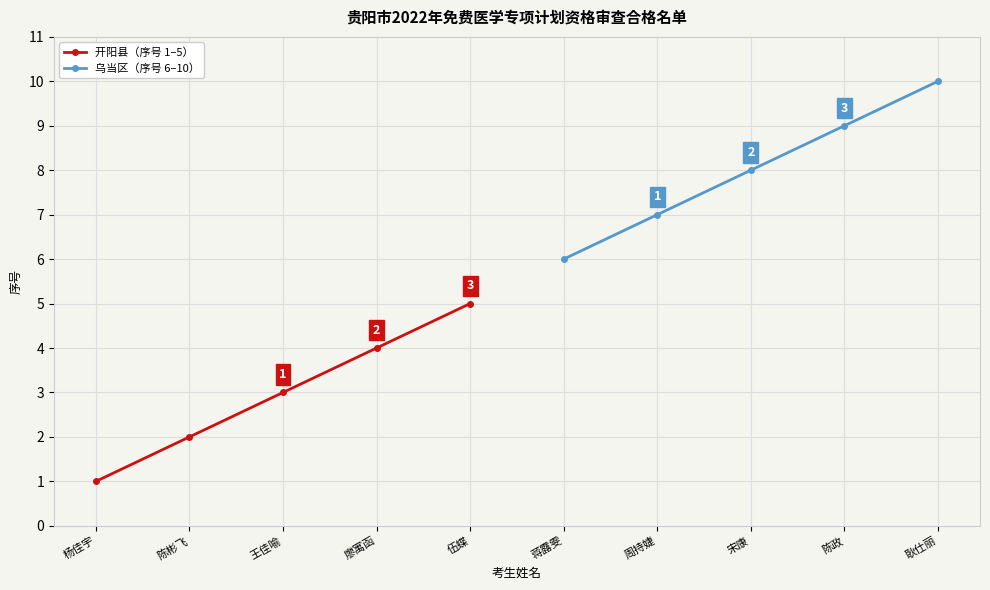

True or false: 开阳县（序号 1–5） and 乌当区（序号 6–10） cross at least once.

False